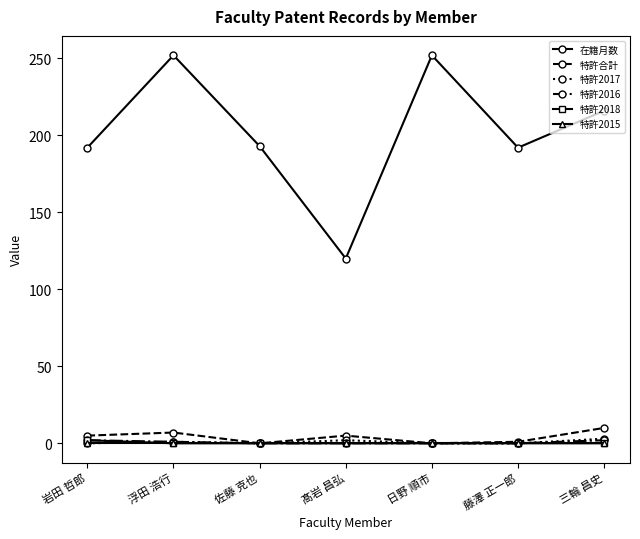

What is the difference between the highest and lowest values at 日野 順市?

252